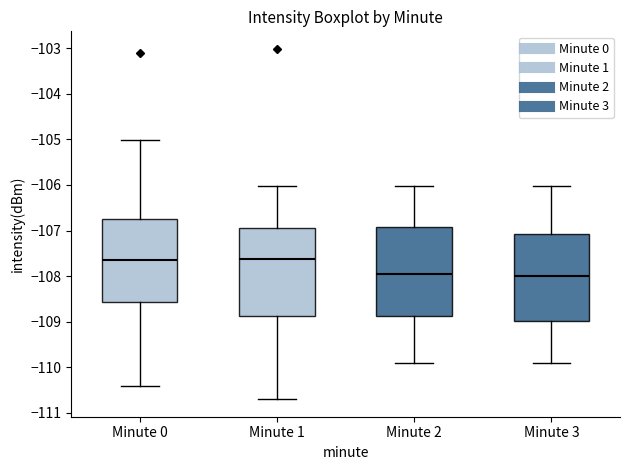

Reading left to right, read every box against the y-axis: the position of its median line, the range the box covers, and the ends of its whiskers. The values are not printed on the chart, so give them approximately, as read against the axis.

Minute 0: median -107.7, box -108.6 to -106.7, whiskers -110.4 to -105.0
Minute 1: median -107.6, box -108.9 to -107.0, whiskers -110.7 to -106.0
Minute 2: median -107.9, box -108.9 to -106.9, whiskers -109.9 to -106.0
Minute 3: median -108.0, box -109.0 to -107.1, whiskers -109.9 to -106.0